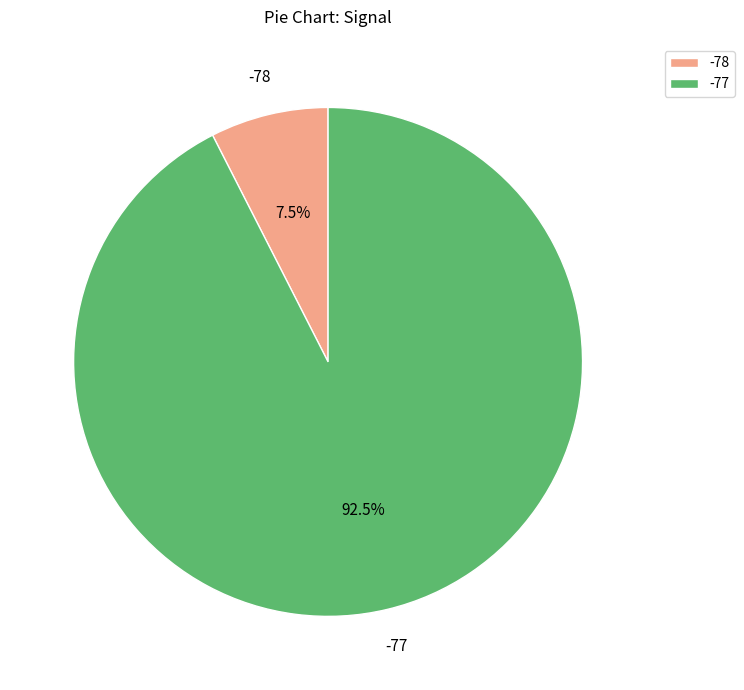

To the nearest percent, what is the average slice percentage?

50%